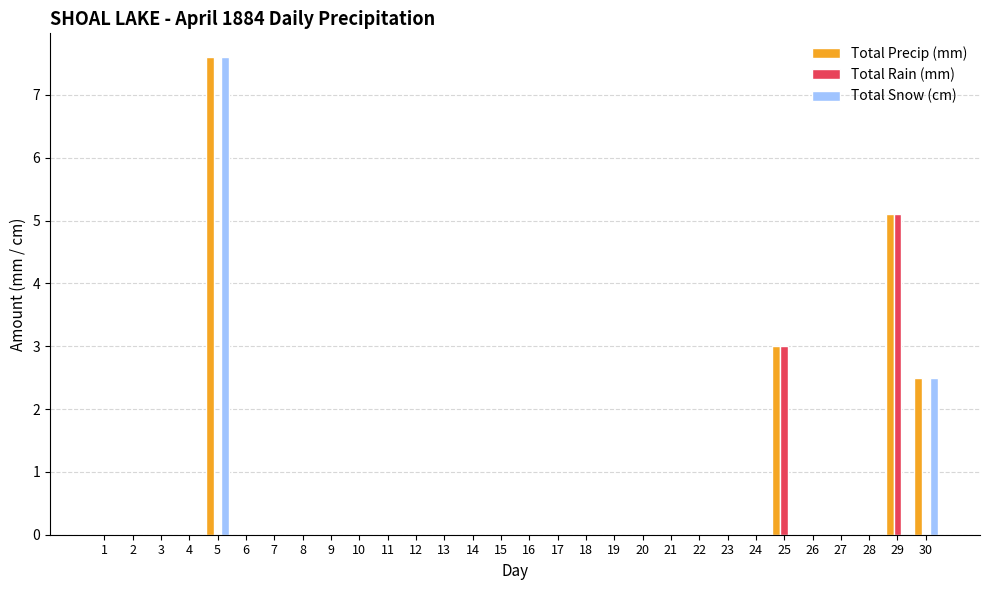

Reading right to left, transcribe all the data shown in this chart.

Total Precip (mm): 2.5	5.1	0.0	0.0	0.0	3.0	0.0	0.0	0.0	0.0	0.0	0.0	0.0	0.0	0.0	0.0	0.0	0.0	0.0	0.0	0.0	0.0	0.0	0.0	0.0	7.6	0.0	0.0	0.0	0.0
Total Rain (mm): 0.0	5.1	0.0	0.0	0.0	3.0	0.0	0.0	0.0	0.0	0.0	0.0	0.0	0.0	0.0	0.0	0.0	0.0	0.0	0.0	0.0	0.0	0.0	0.0	0.0	0.0	0.0	0.0	0.0	0.0
Total Snow (cm): 2.5	0.0	0.0	0.0	0.0	0.0	0.0	0.0	0.0	0.0	0.0	0.0	0.0	0.0	0.0	0.0	0.0	0.0	0.0	0.0	0.0	0.0	0.0	0.0	0.0	7.6	0.0	0.0	0.0	0.0